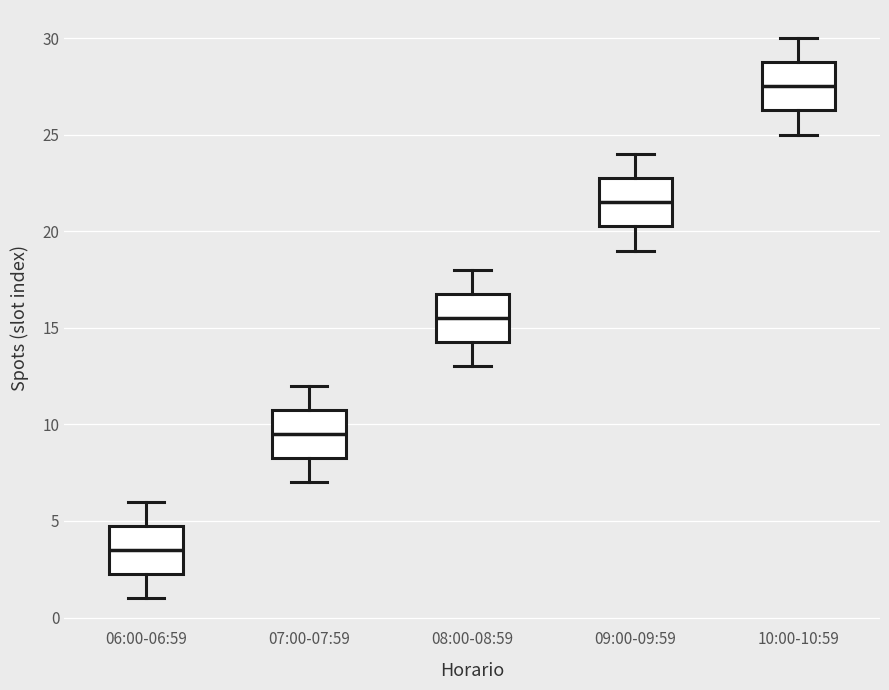

Which box has the lowest median line?

06:00-06:59